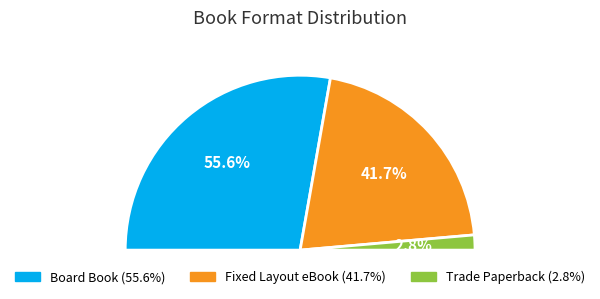

What is the largest slice in the pie chart?

Board Book